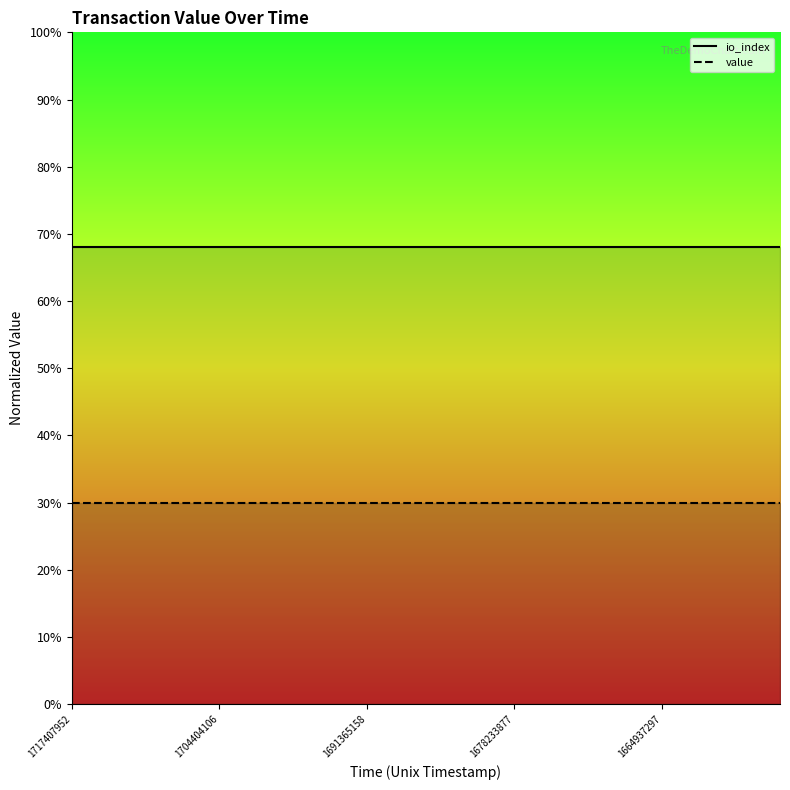

What is the sum of all io_index values?

17.0